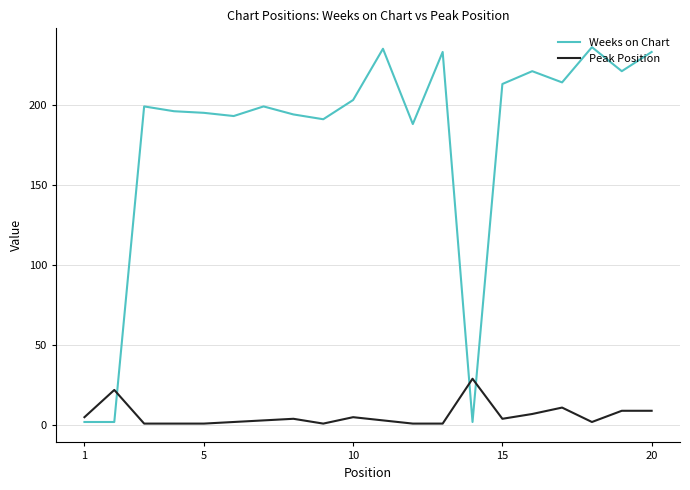

Rank the series by their average value, from highest to lowest.

Weeks on Chart, Peak Position